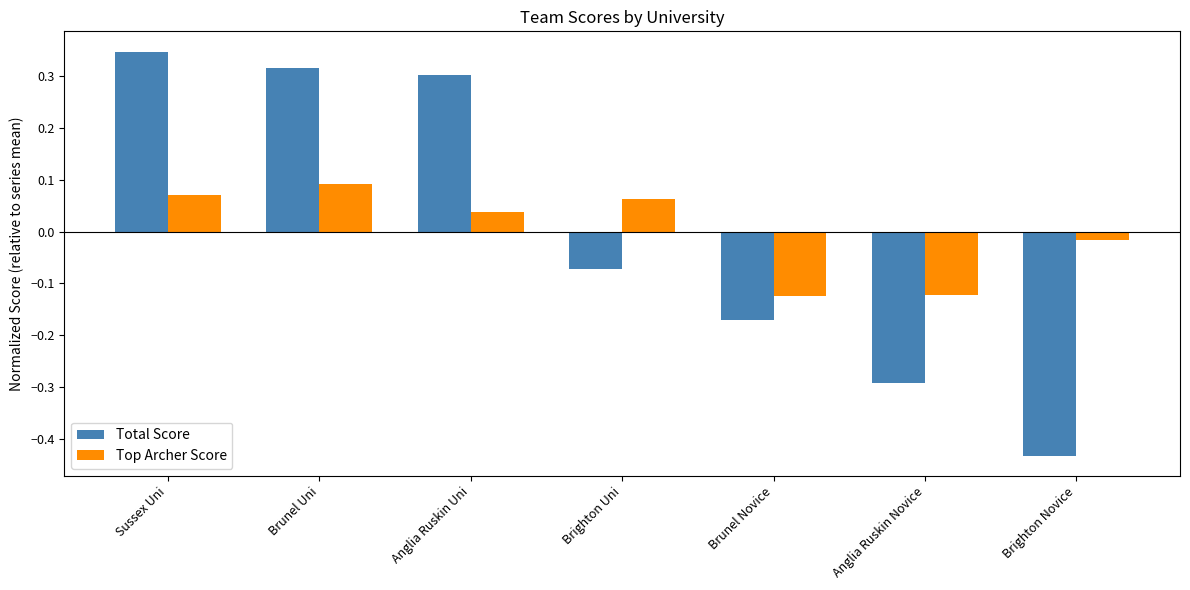

What is the total value across all series at Sussex Uni?

0.4